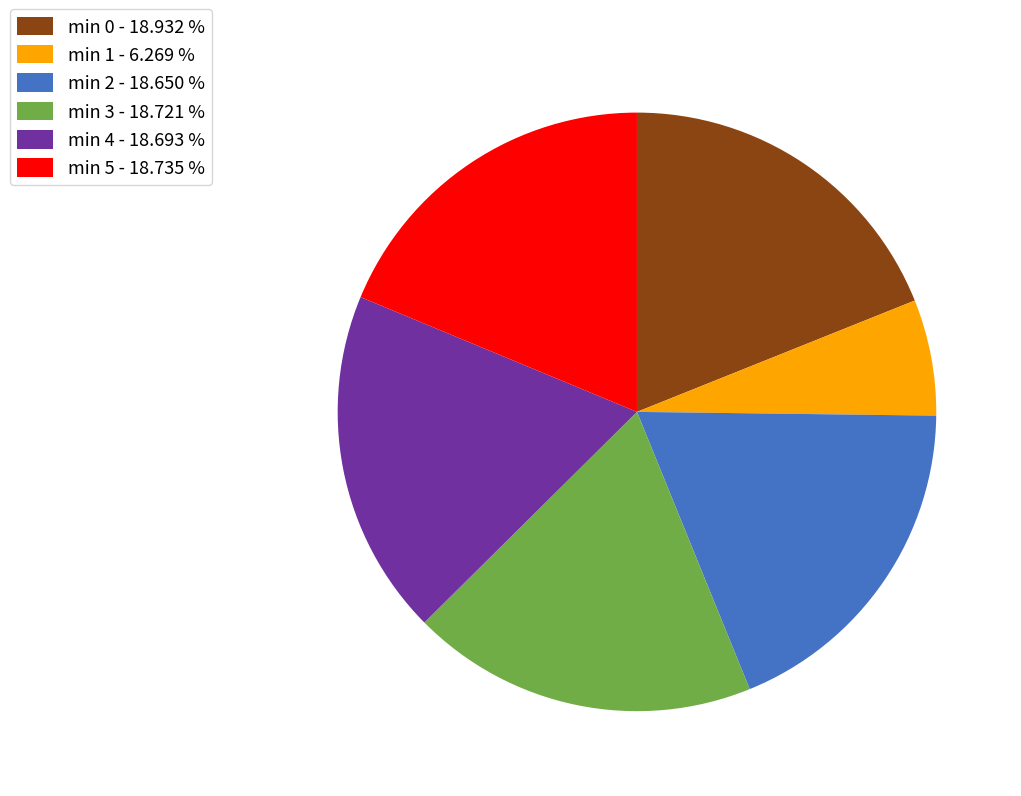

Is there any slice that represents more than half of the pie?

No